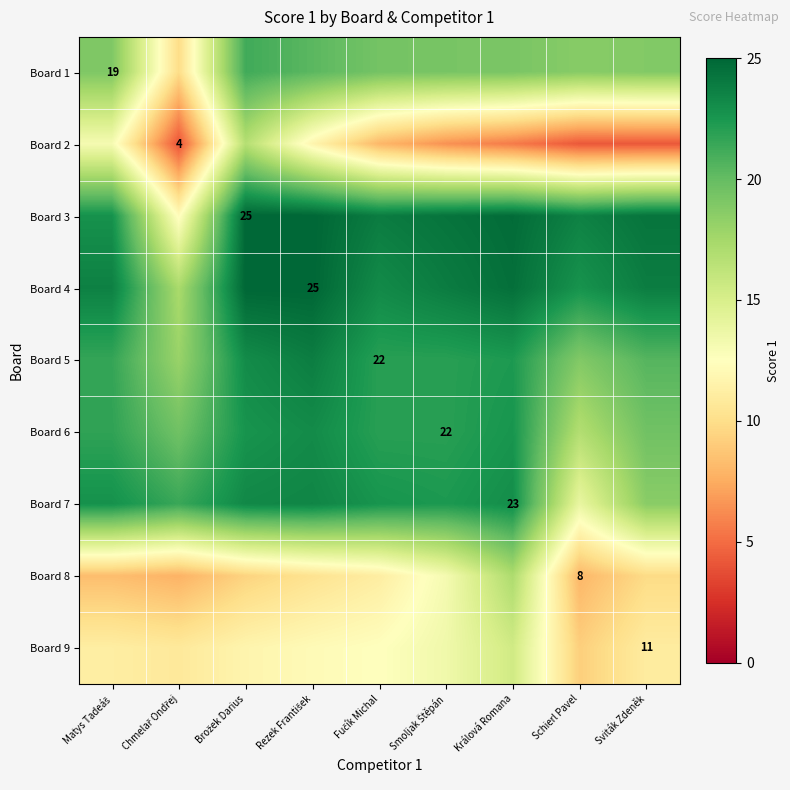

Rank the series by their maximum value, from highest to lowest.

Board 3, Board 4, Board 5, Board 7, Board 6, Board 1, Board 8, Board 2, Board 9